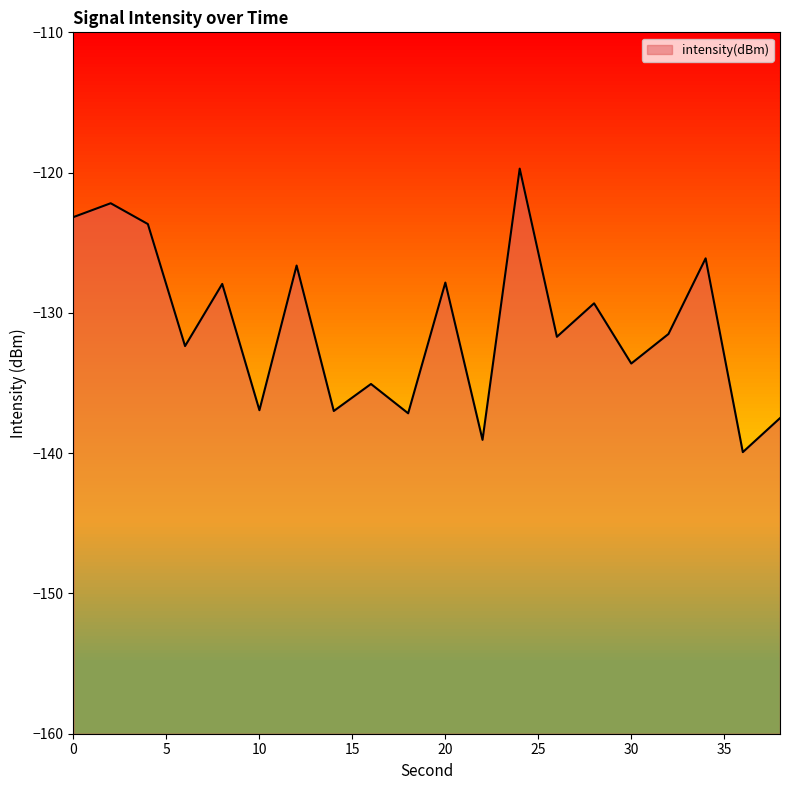

What is the approximate value at 20?

-127.8